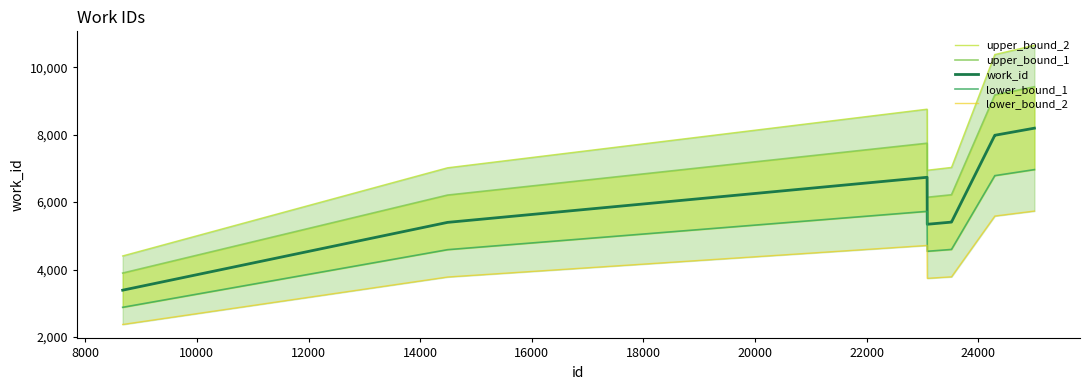

What is the highest value of the work_id series?

8193